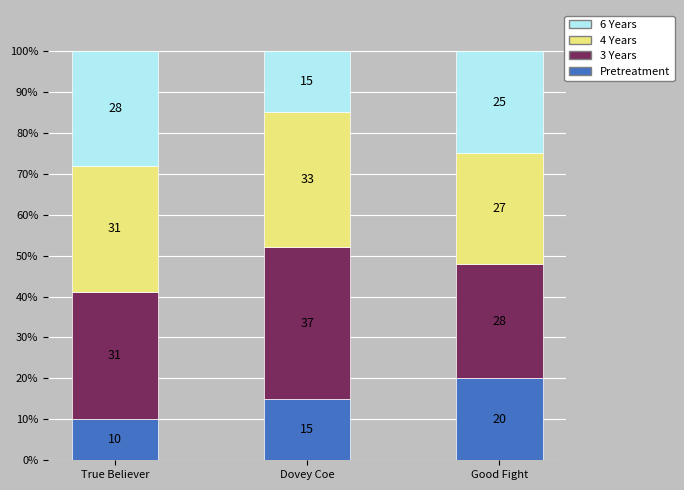

The Pretreatment series shows 5 at Good Fight. True or false?

False